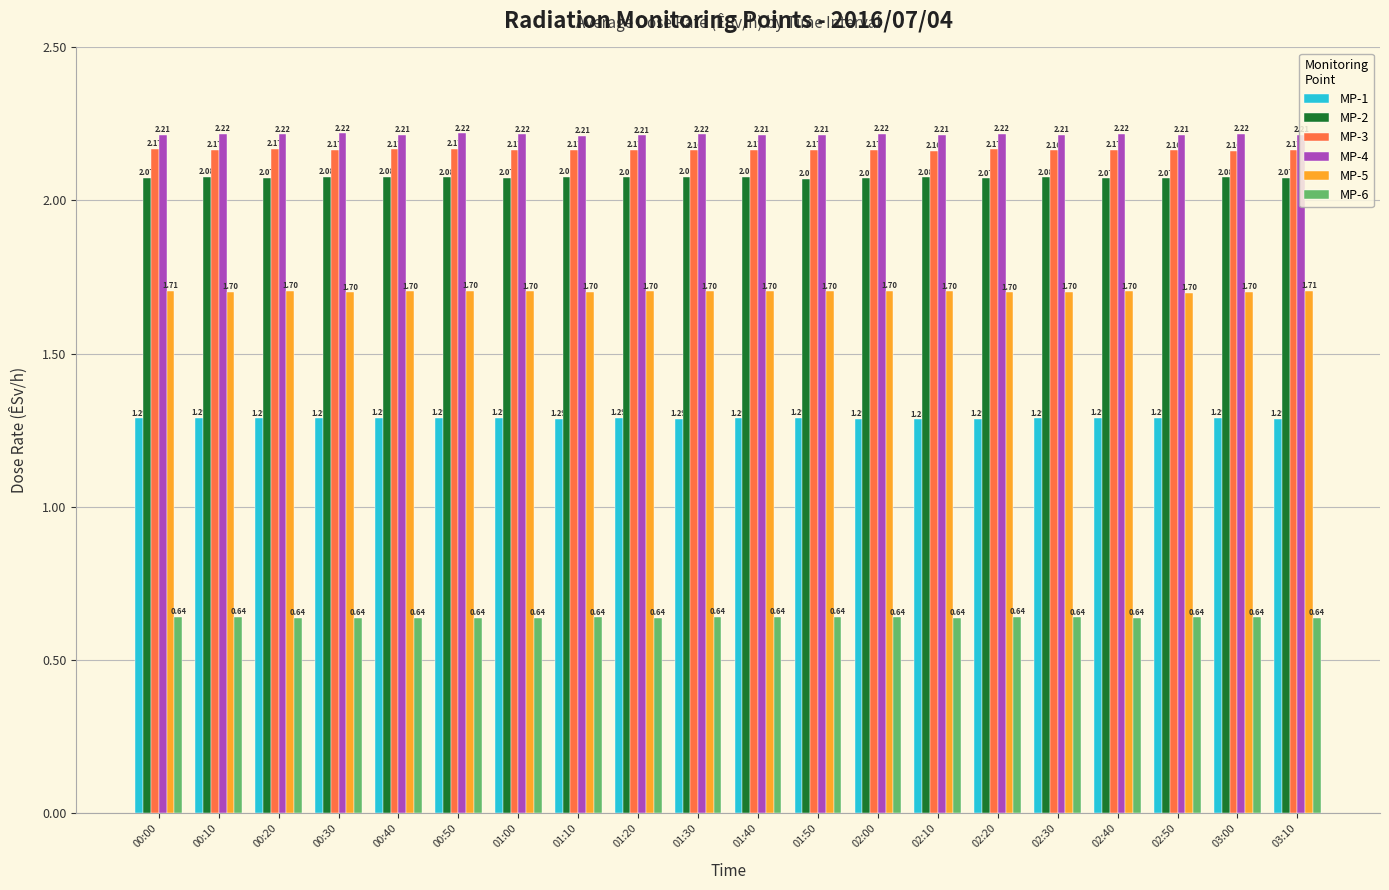

Rank the series at 01:30 from lowest to highest value.

MP-6, MP-1, MP-5, MP-2, MP-3, MP-4